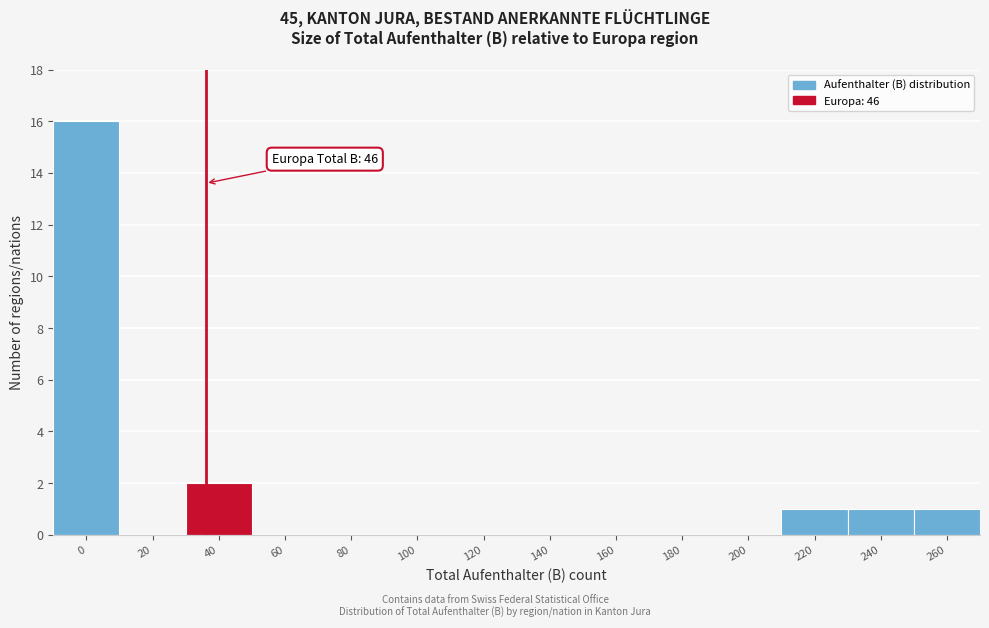

Reading left to right, what are all the values shown in this chart?

0=16	20=0	40=2	60=0	80=0	100=0	120=0	140=0	160=0	180=0	200=0	220=1	240=1	260=1